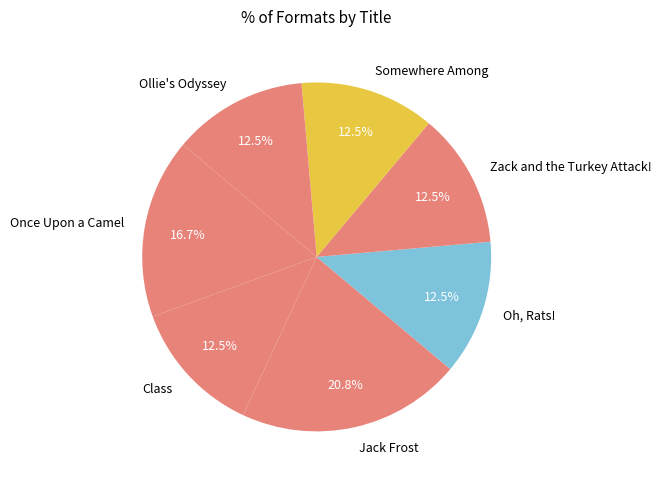

Does Class represent more than half of the total?

No